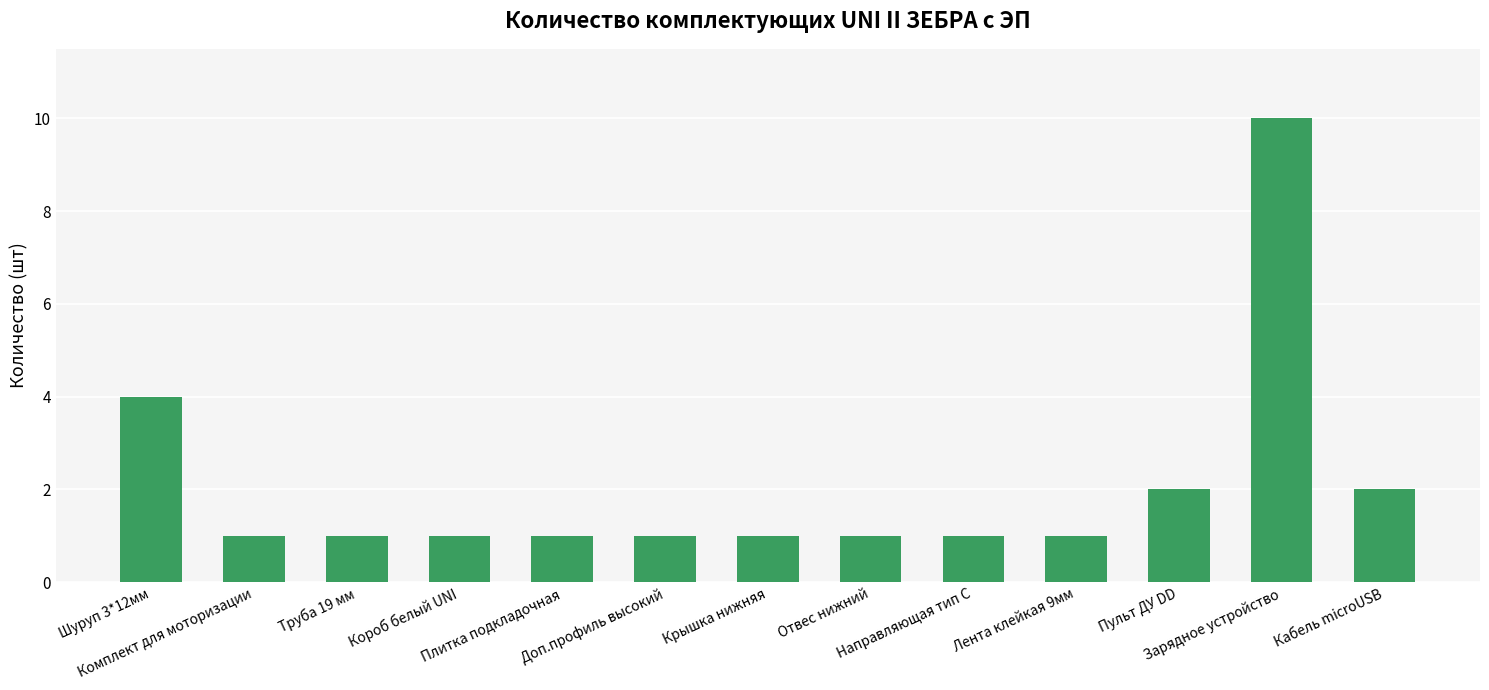

What is the label of the 13th bar from the left?

Кабель microUSB